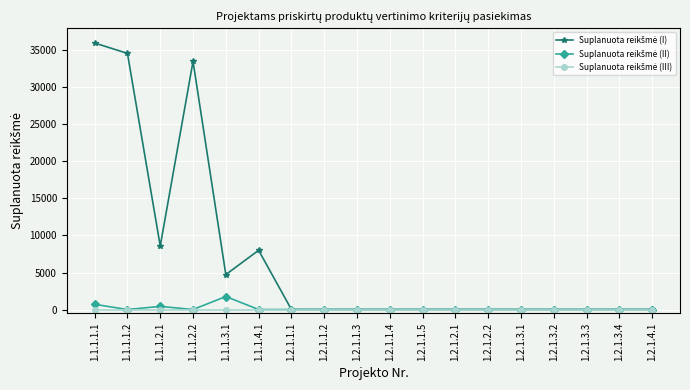

At how many categories does at least one series exceed 19835?

3